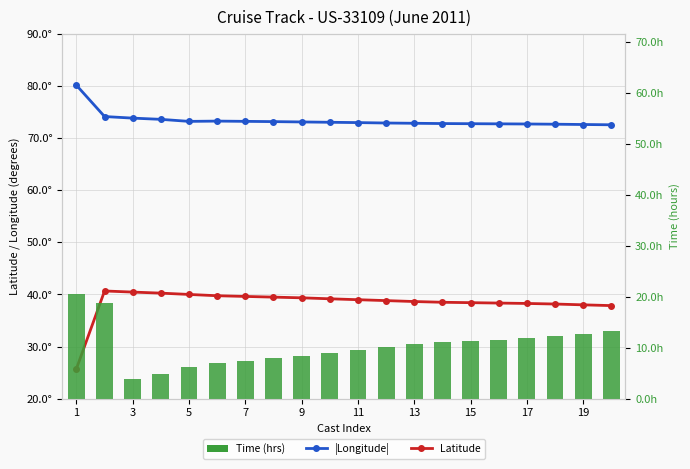

What are all the series names shown in the legend?

Latitude, |Longitude|, Time (hrs)